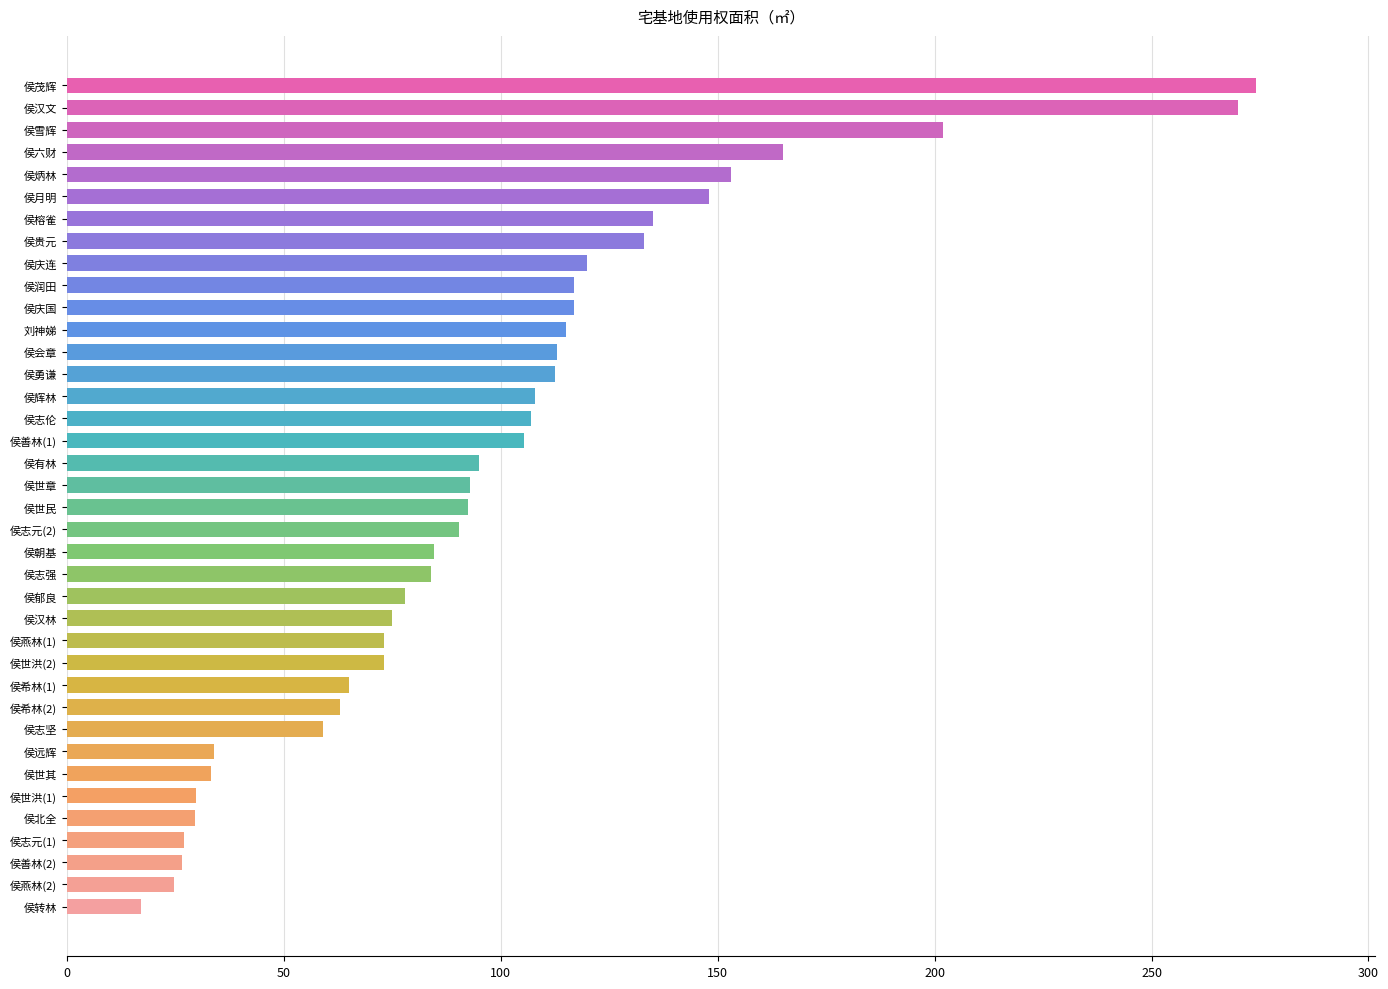

What is the change in value from 刘神娣 to 侯贵元?

+18.0